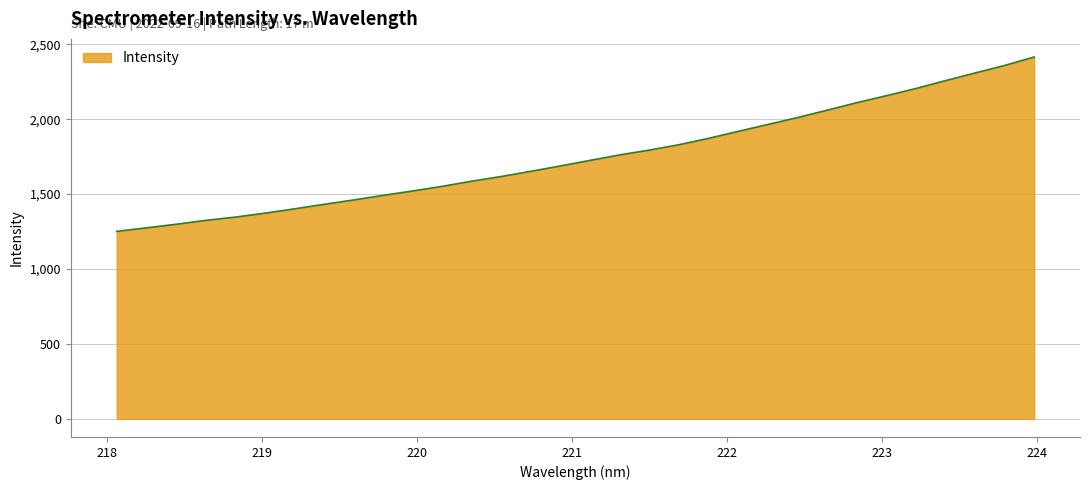

What is the smallest value displayed?

1251.3